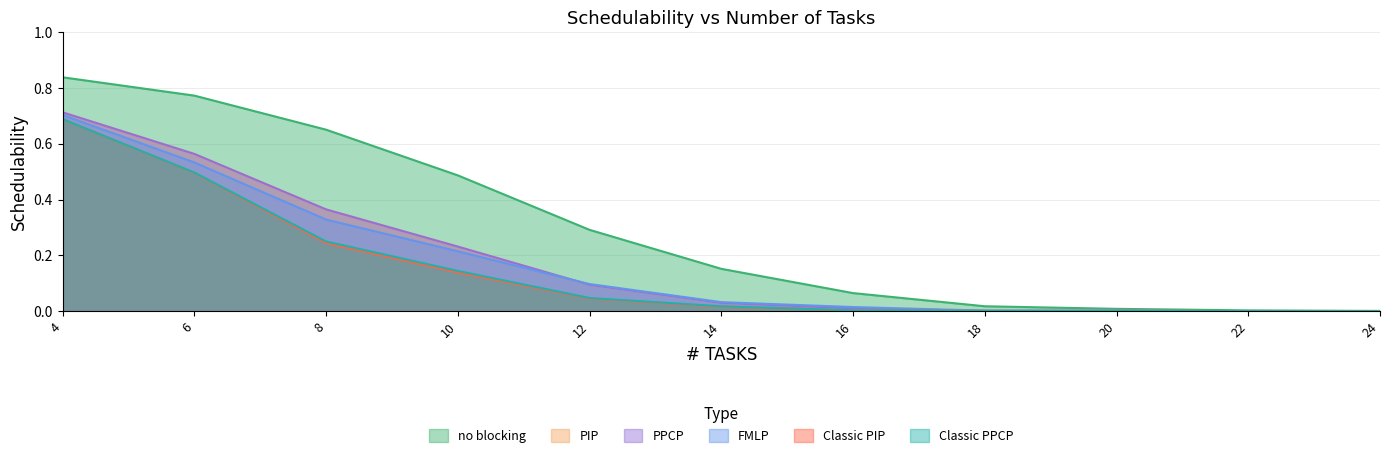

At how many categories does at least one series exceed 0?

11